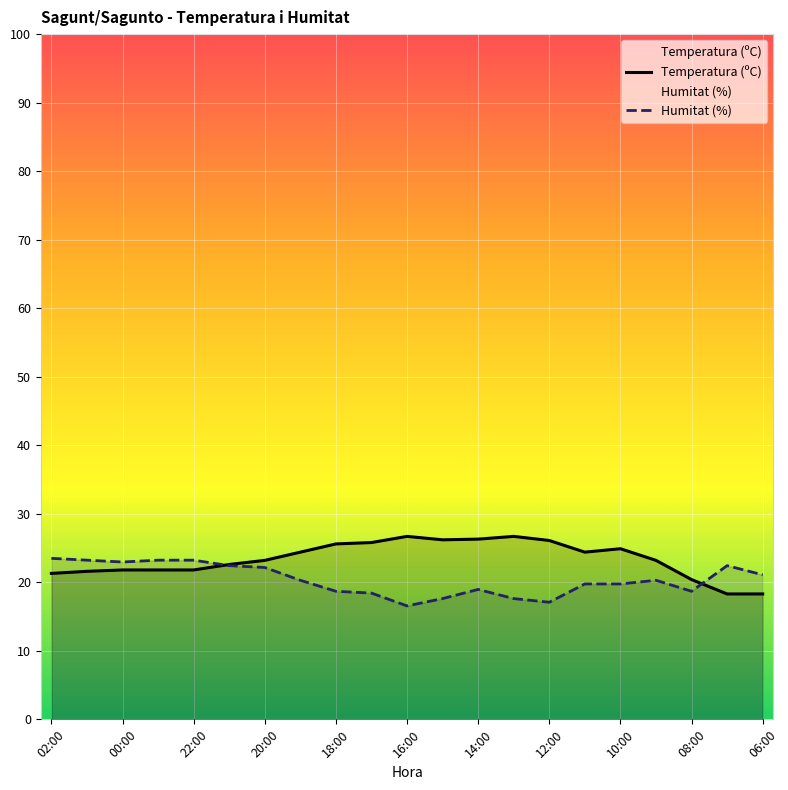

True or false: Temperatura (ºC) has a value of 21.8 at 00:00.

True